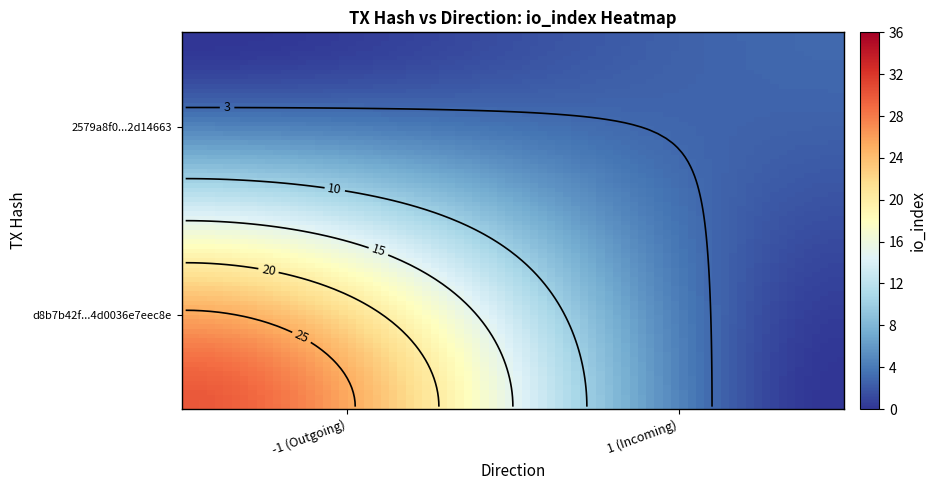

Which has a higher value, io_index or direction?

io_index